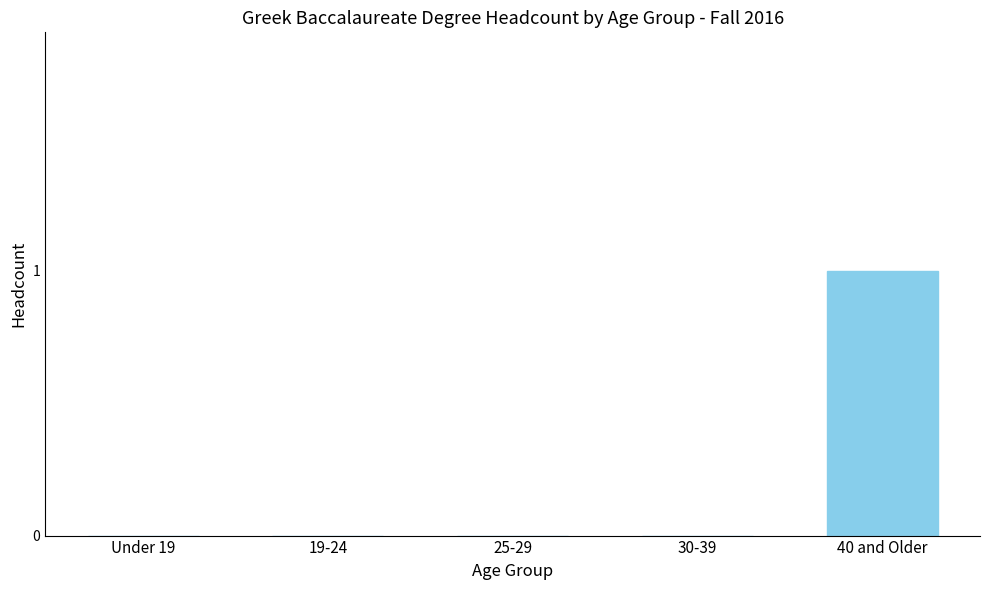

Reading left to right, extract all data points from this chart.

Under 19=0	19-24=0	25-29=0	30-39=0	40 and Older=1